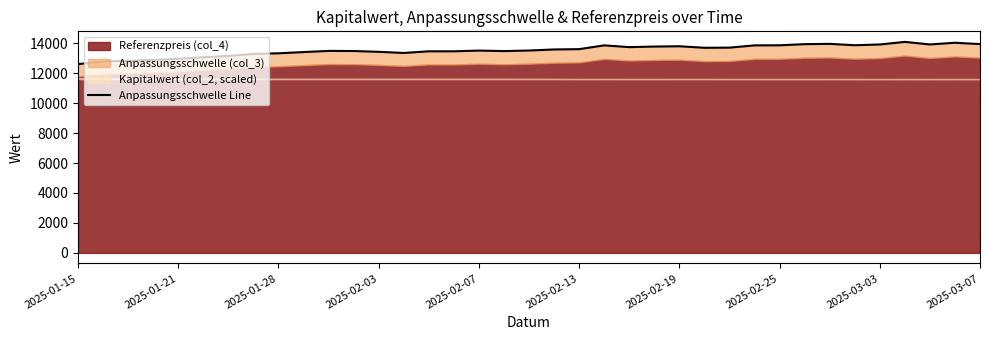

What is the minimum value shown in the chart?

12606.5